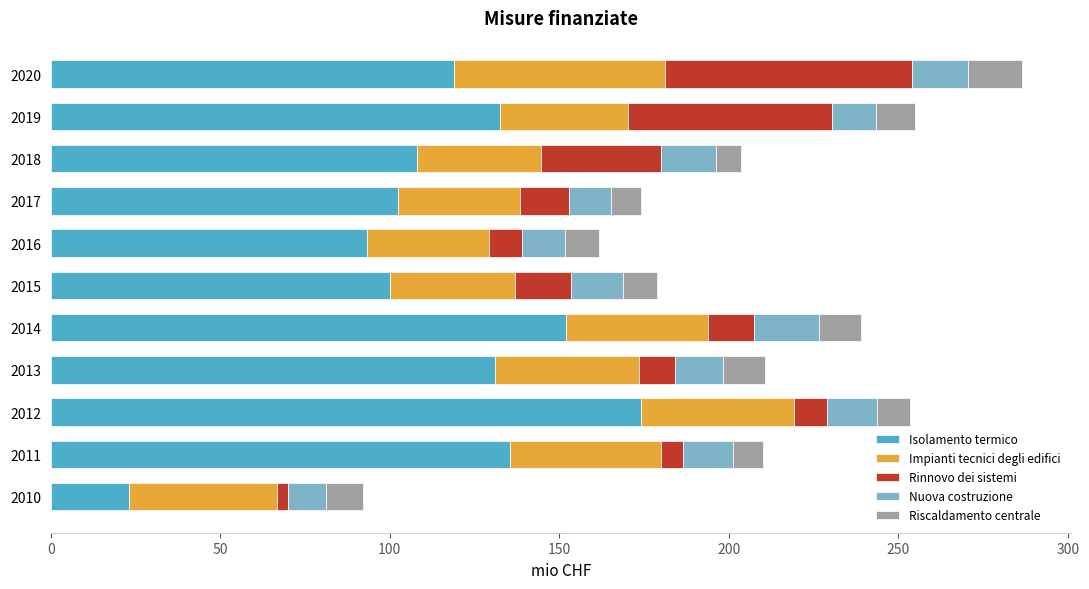

The Isolamento termico series shows 152.1 at 2014. True or false?

True